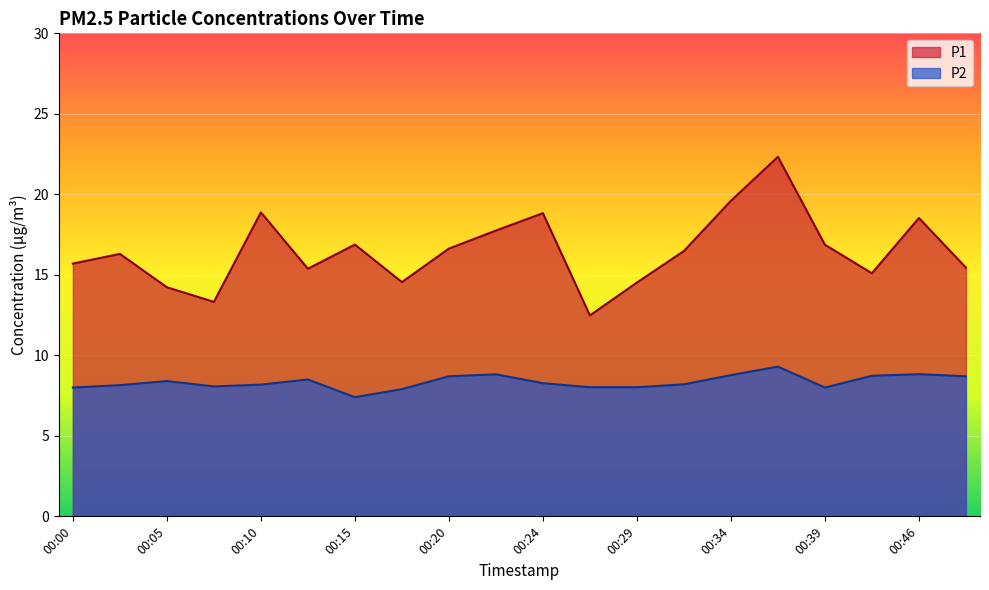

Which series has the largest range (max minus min)?

P1